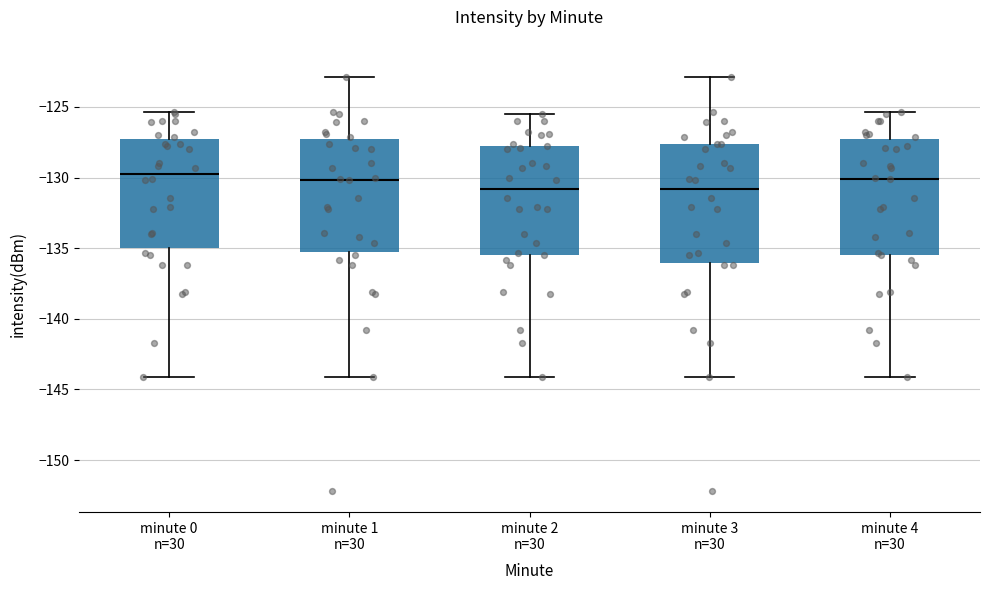

Where does the upper whisker of the box for minute 1 n=30 end on the y-axis? The values are not printed on the chart, so give them approximately, as read against the axis.

-123.0